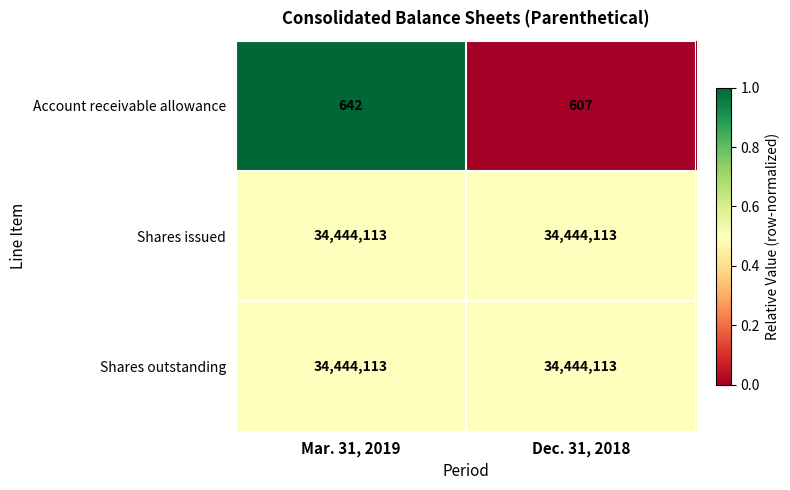

Where is Account receivable allowance nearest to the value 624?

Dec. 31, 2018